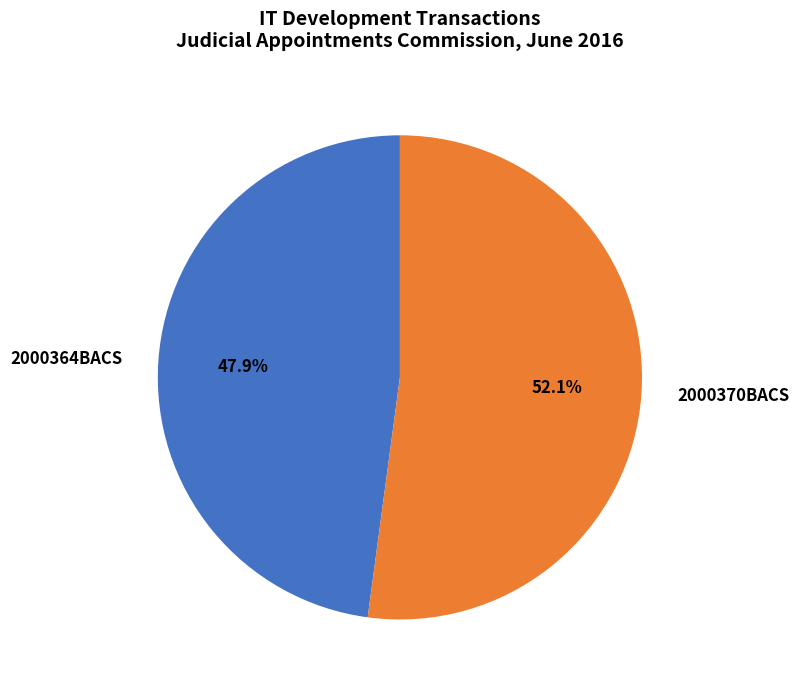

Is it true that 2000364BACS is 48% of the pie?

True